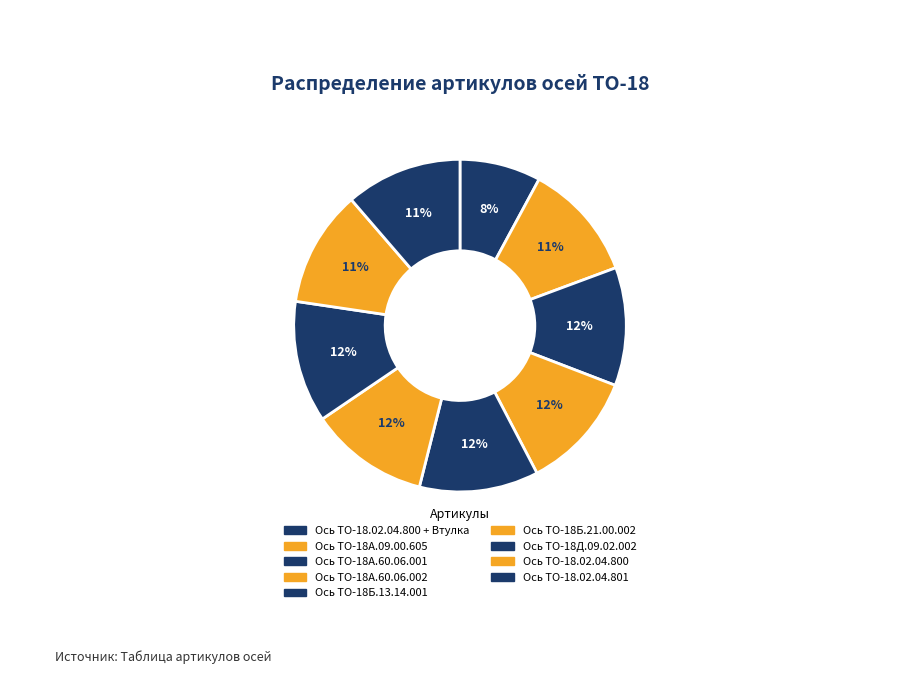

To the nearest percent, what is the difference between the Ось ТО-18.02.04.800 + Втулка and Ось ТО-18А.09.00.605 slice percentages?

4%